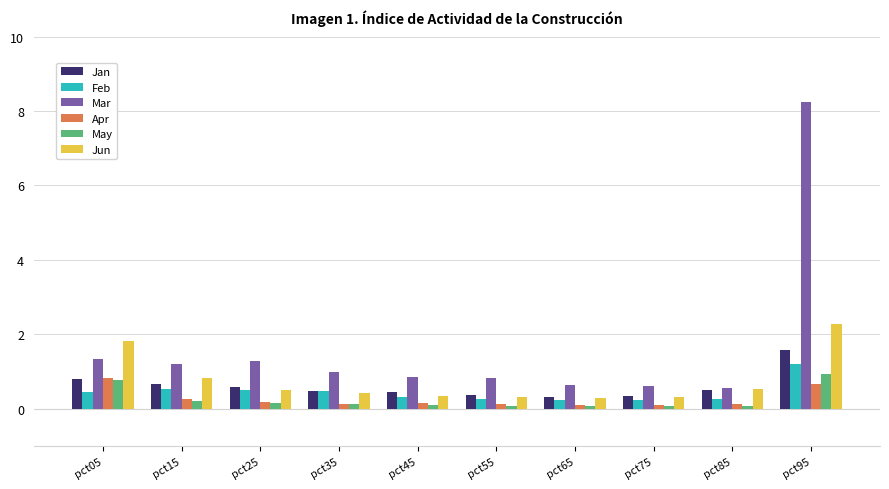

True or false: May has a value of 0.9 at pct95.

True